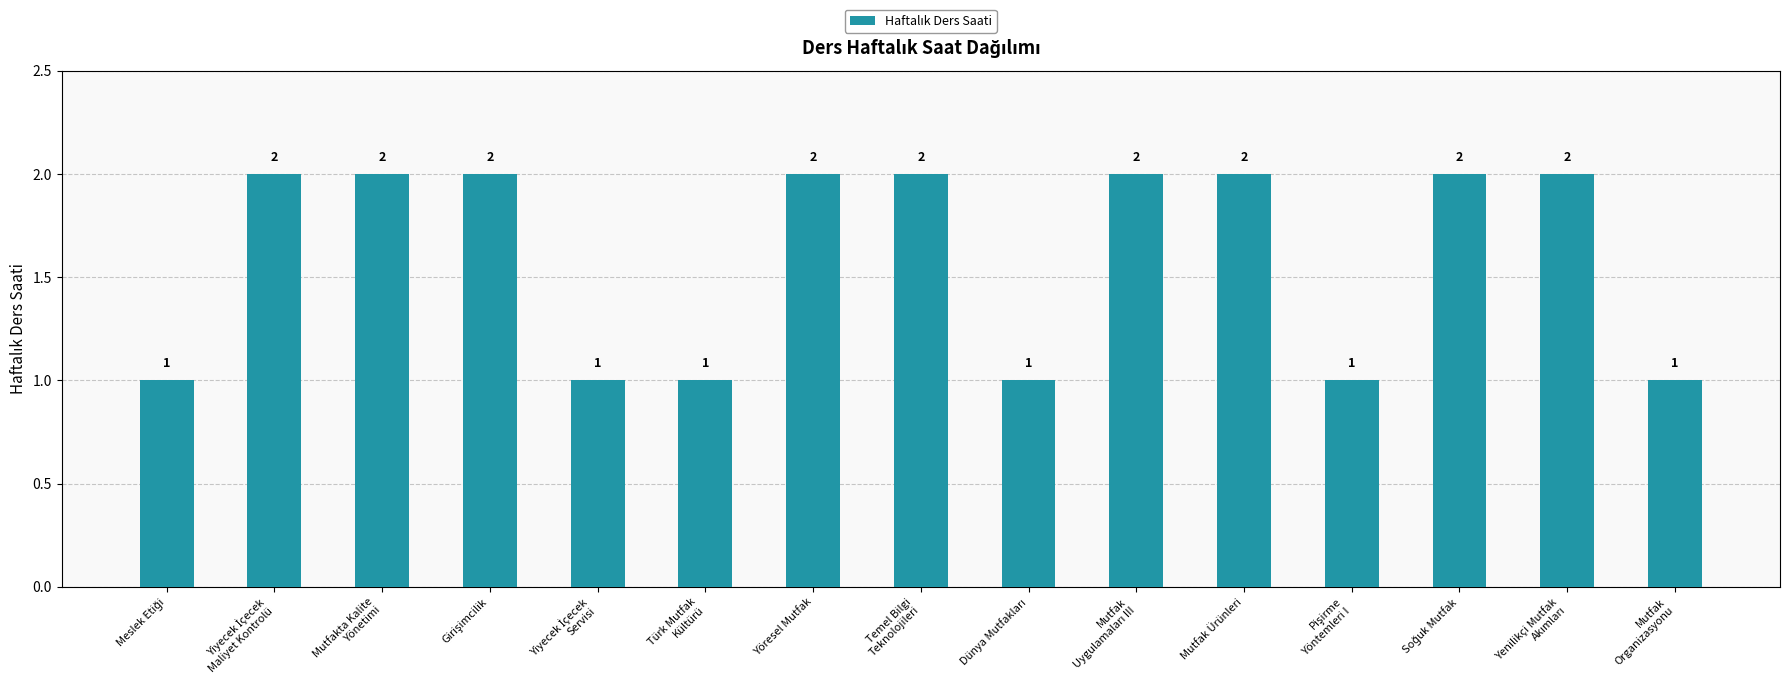

The chart shows a value of 2 at Yöresel Mutfak. True or false?

True